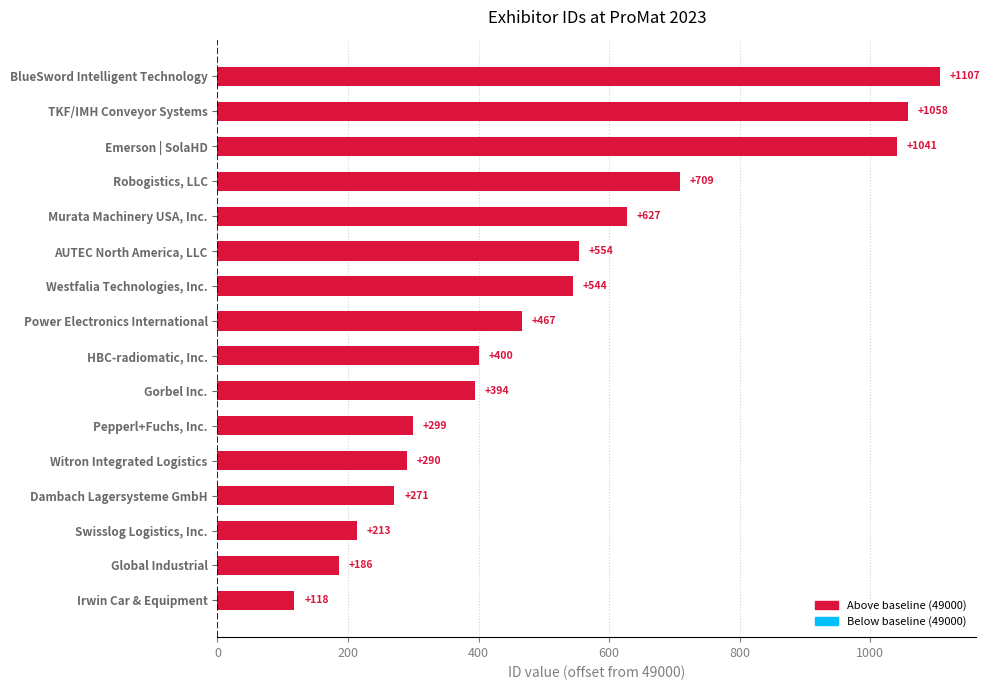

Rank the categories by value from lowest to highest.

Irwin Car & Equipment, Global Industrial, Swisslog Logistics, Inc., Dambach Lagersysteme GmbH, Witron Integrated Logistics, Pepperl+Fuchs, Inc., Gorbel Inc., HBC-radiomatic, Inc., Power Electronics International, Westfalia Technologies, Inc., AUTEC North America, LLC, Murata Machinery USA, Inc., Robogistics, LLC, Emerson | SolaHD, TKF/IMH Conveyor Systems, BlueSword Intelligent Technology